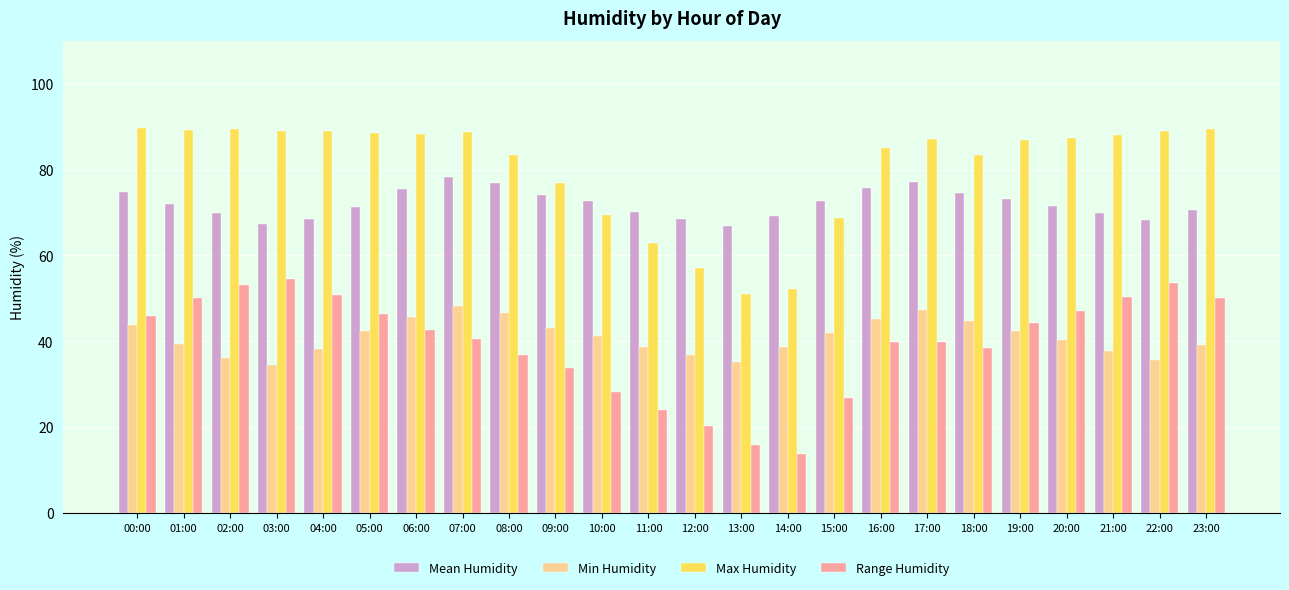

How many data points does each series have?

24